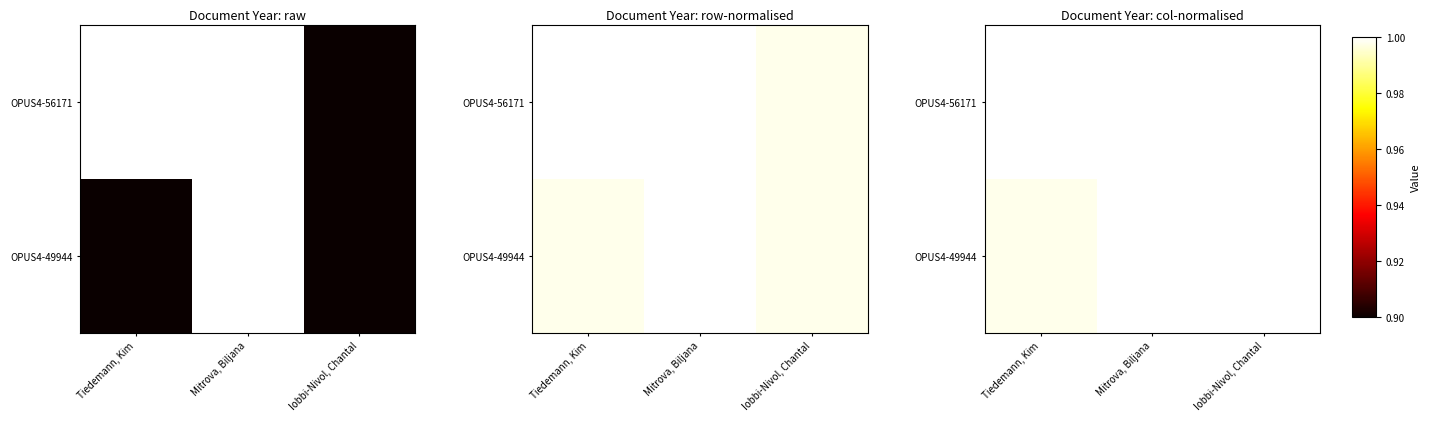

At which category does the chart reach its minimum across all series?

Tiedemann, Kim